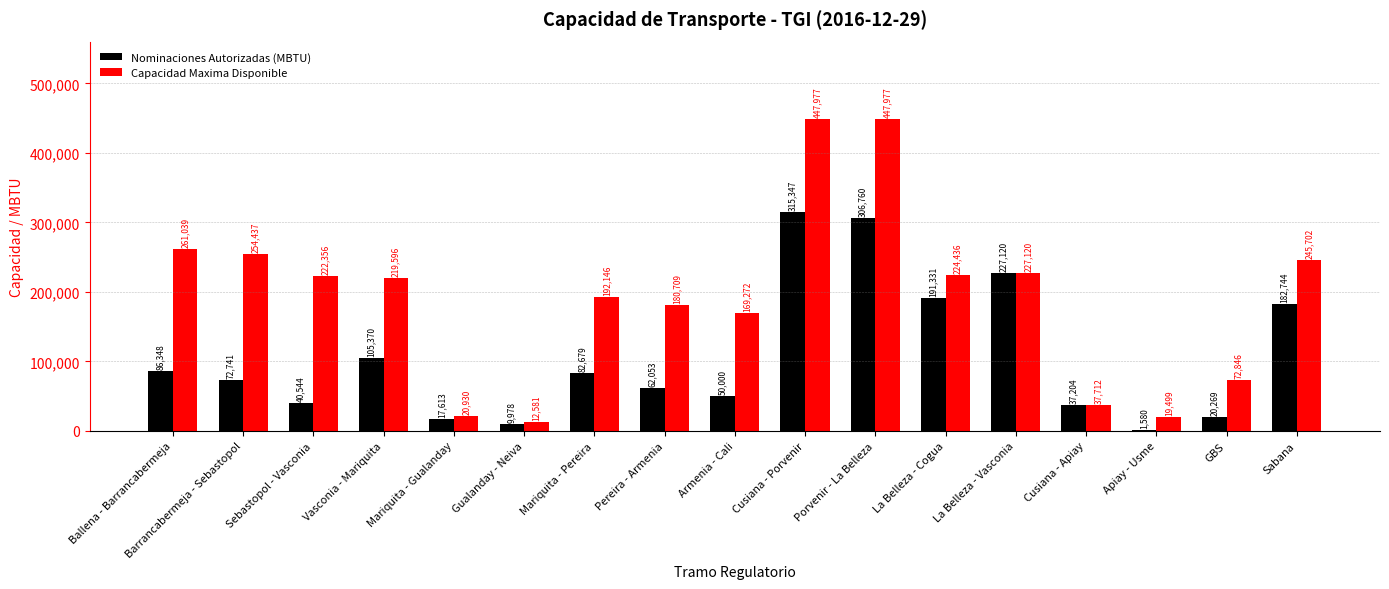

At which category is the sum across all series the highest?

Cusiana - Porvenir